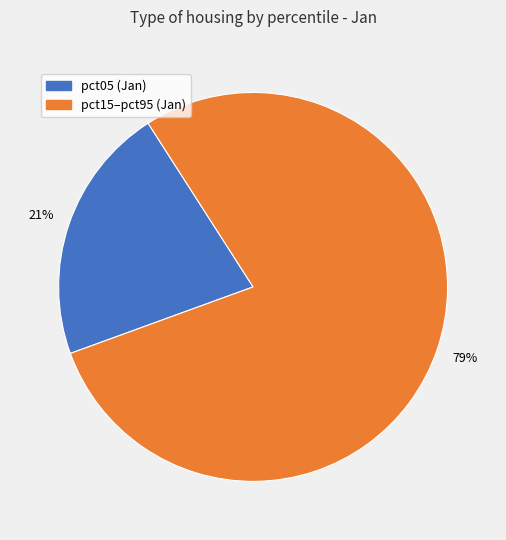

Is there any slice that represents more than half of the pie?

Yes